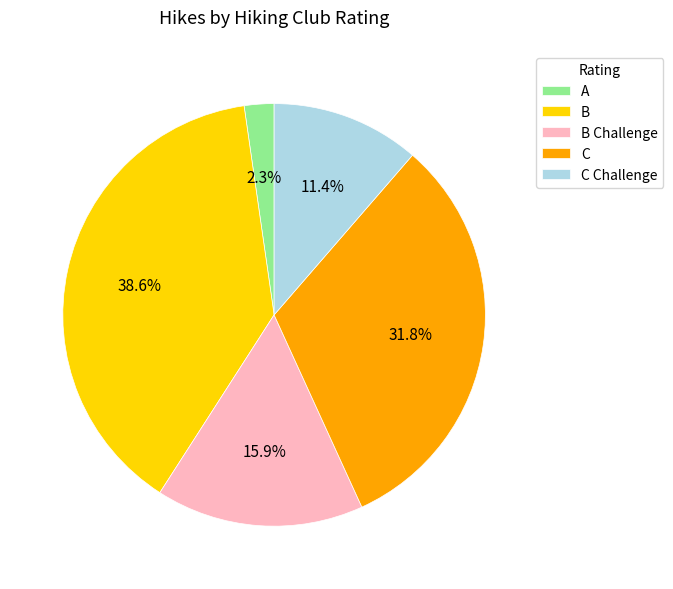

Rank the categories by value from lowest to highest.

A, C Challenge, B Challenge, C, B